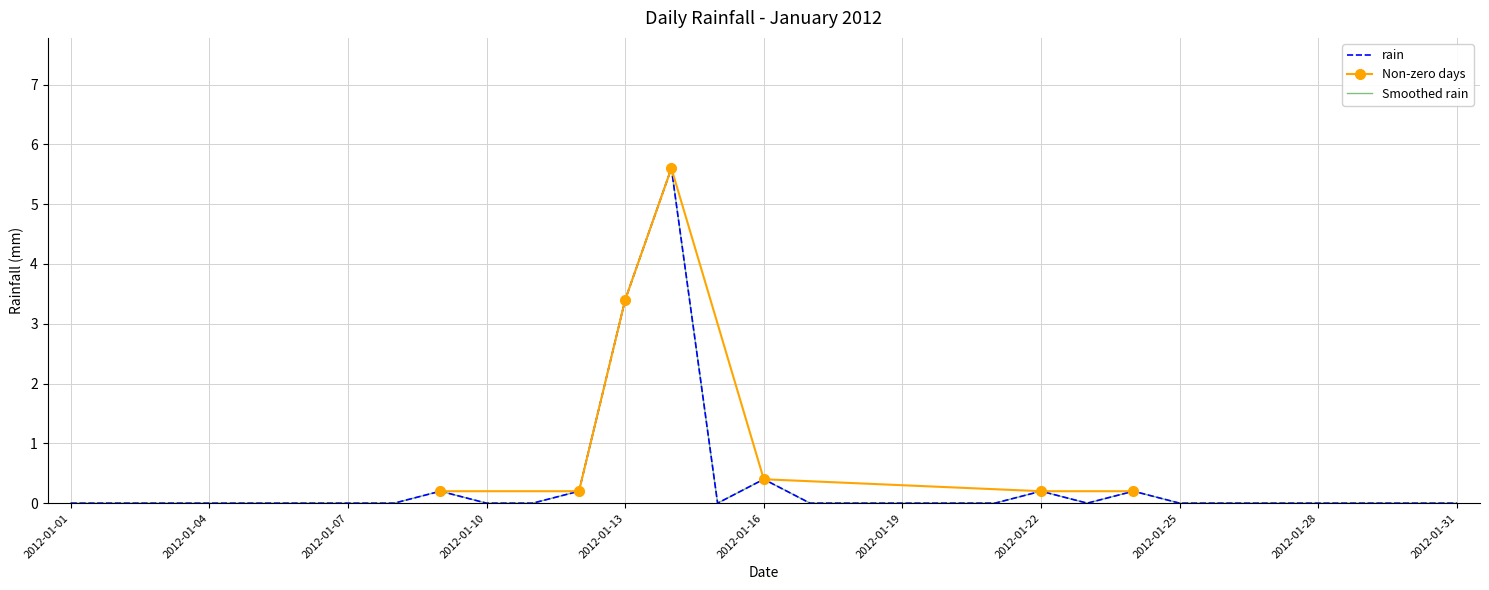

What is the greatest value displayed?

5.6